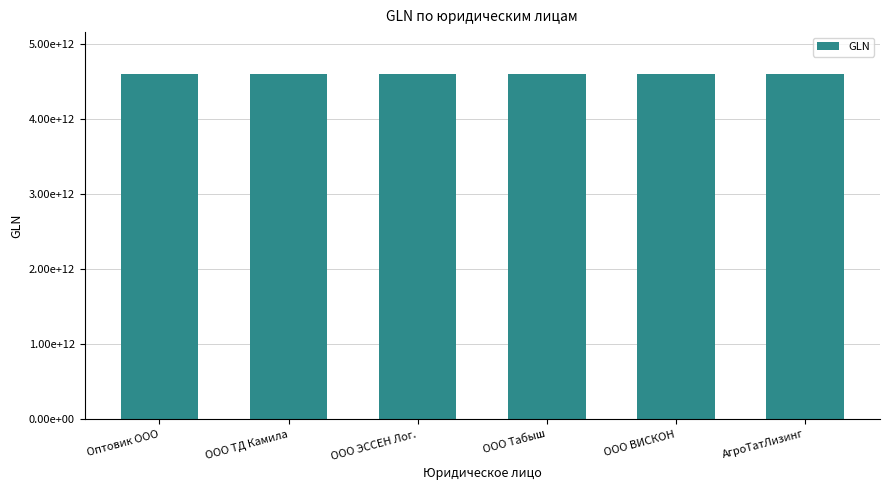

Reading right to left, extract all data points from this chart.

4610044389991	4607148644804	4604965999995	4604732999982	4604734999997	4604732999999